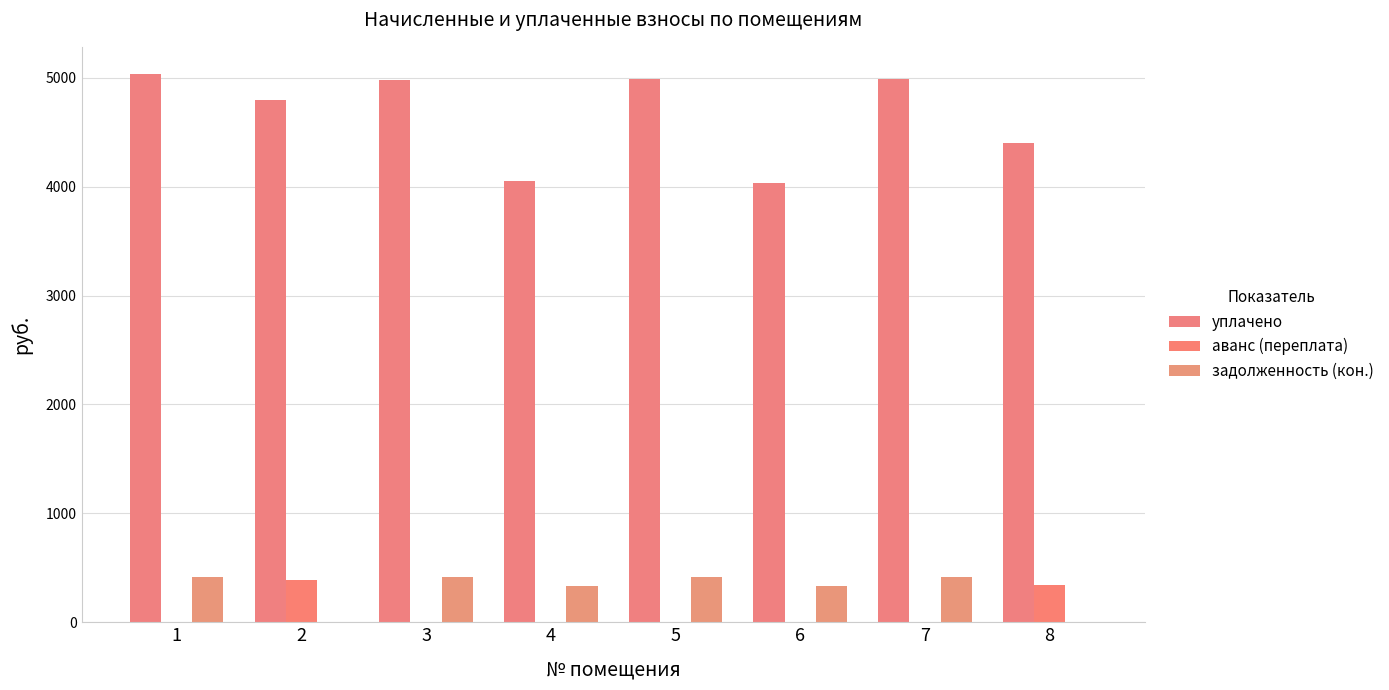

Rank the categories by аванс (переплата) value from lowest to highest.

1, 3, 4, 5, 6, 7, 8, 2